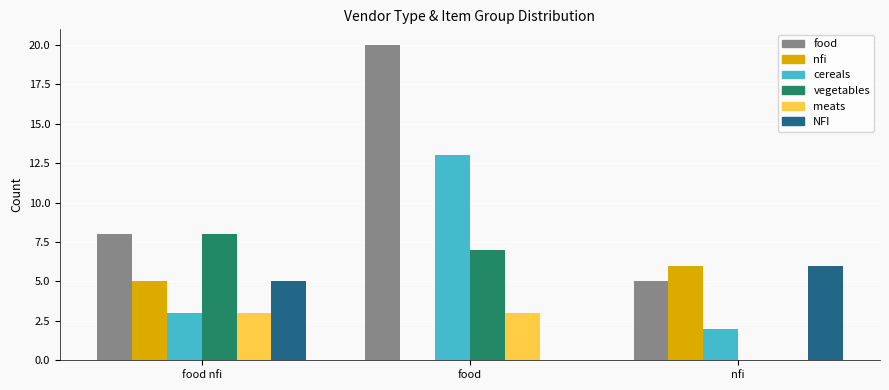

What is the difference between the food values at food nfi and food?

12